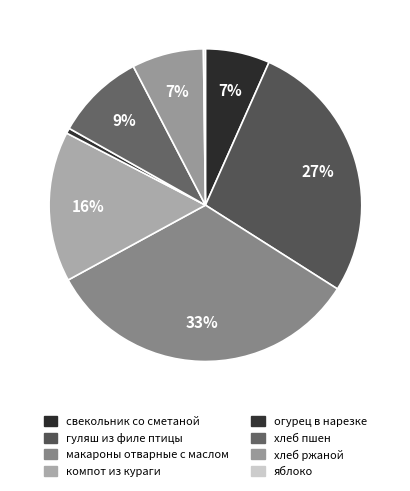

Does any single category account for the majority?

No